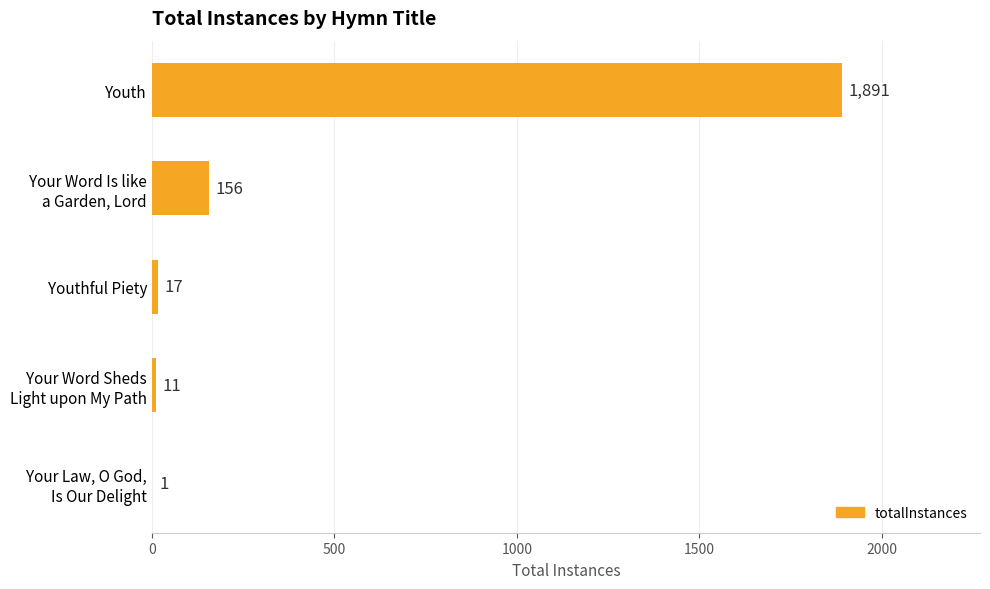

What is the sum of all values?

2076